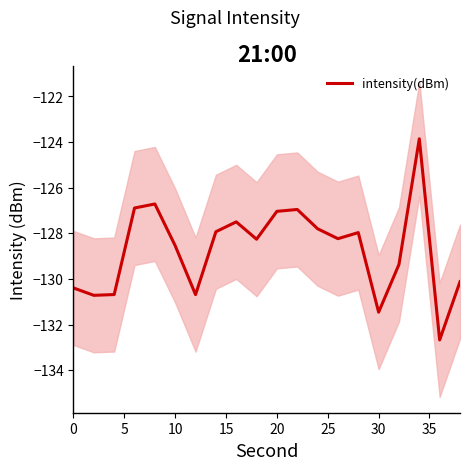

Is this an area chart (filled region under the line)?

No